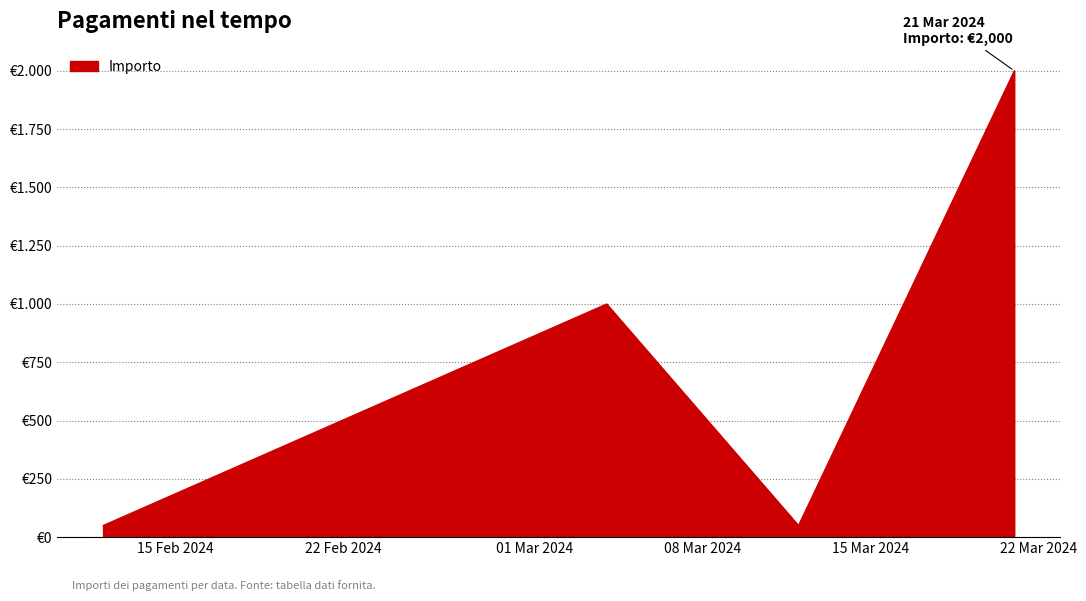

Which label corresponds to the smallest value in the chart?

2024-02-12